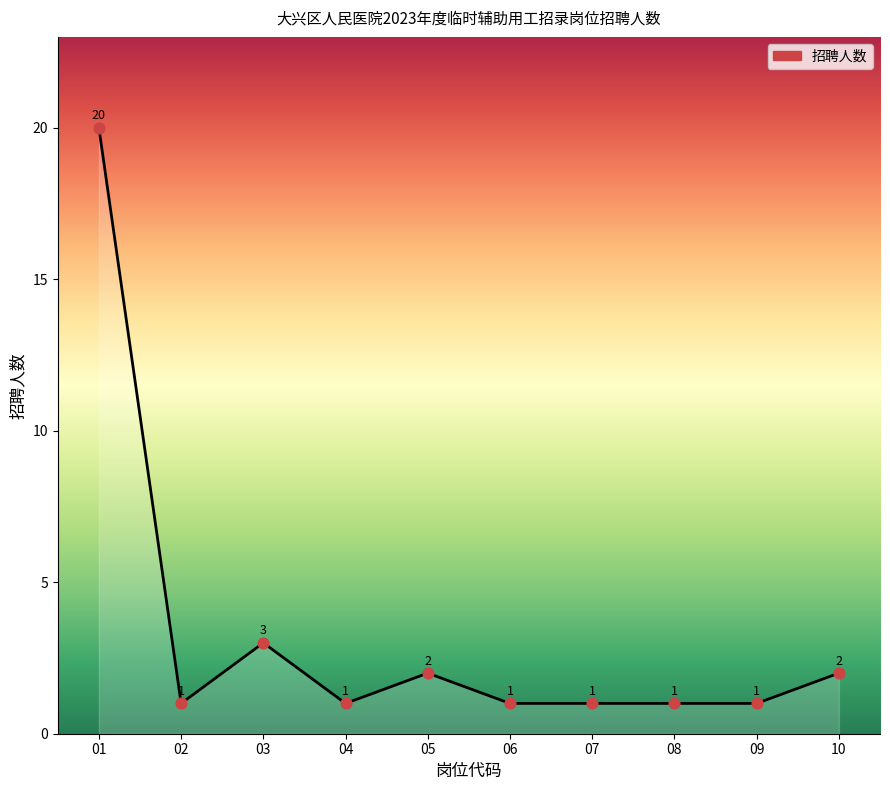

Approximately how many times larger is the value at 04 compared to 09?

1.0